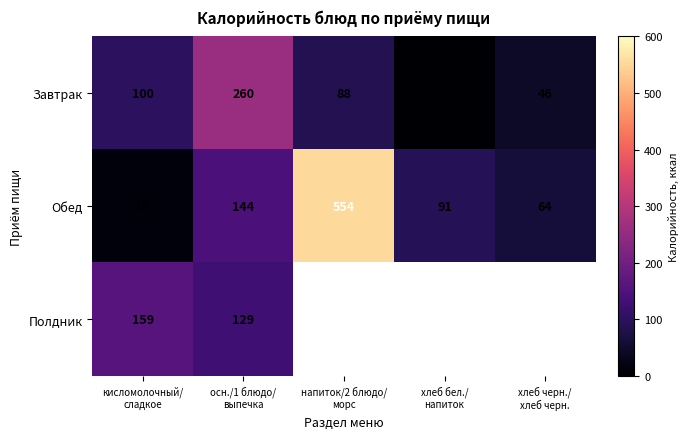

What is the minimum value for Завтрак?

3